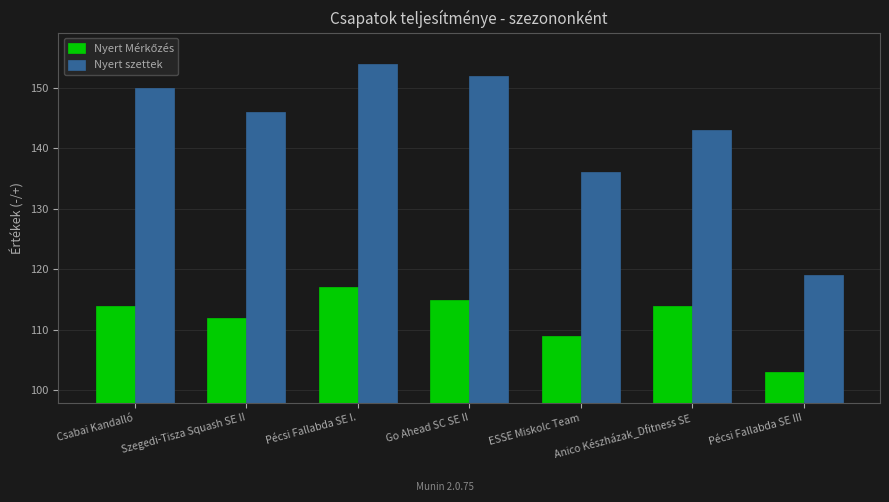

Which series has the widest spread of values?

Nyert szettek